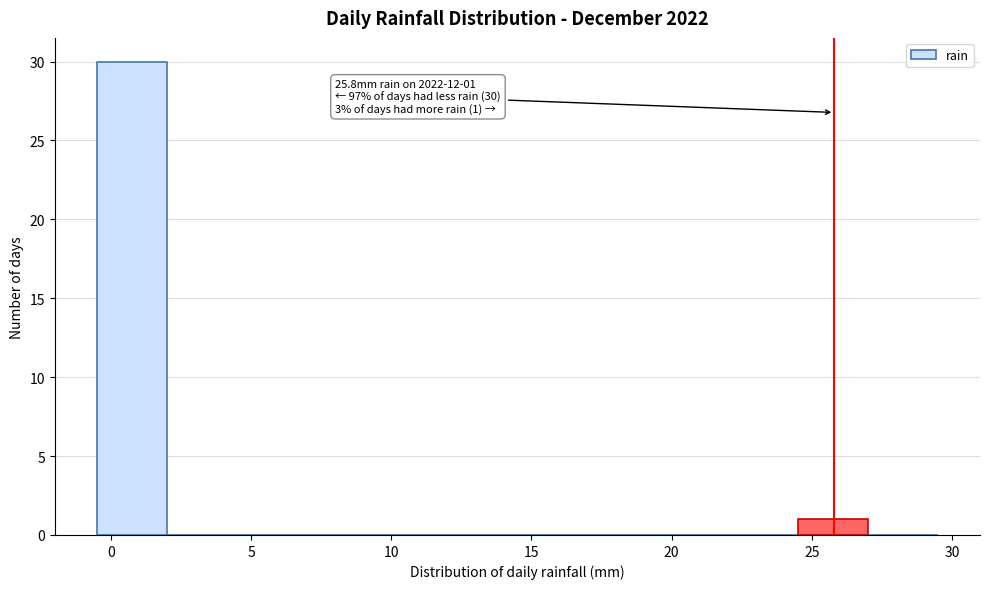

Which range on the x-axis has the tallest bar?

-0.5 to 2.0